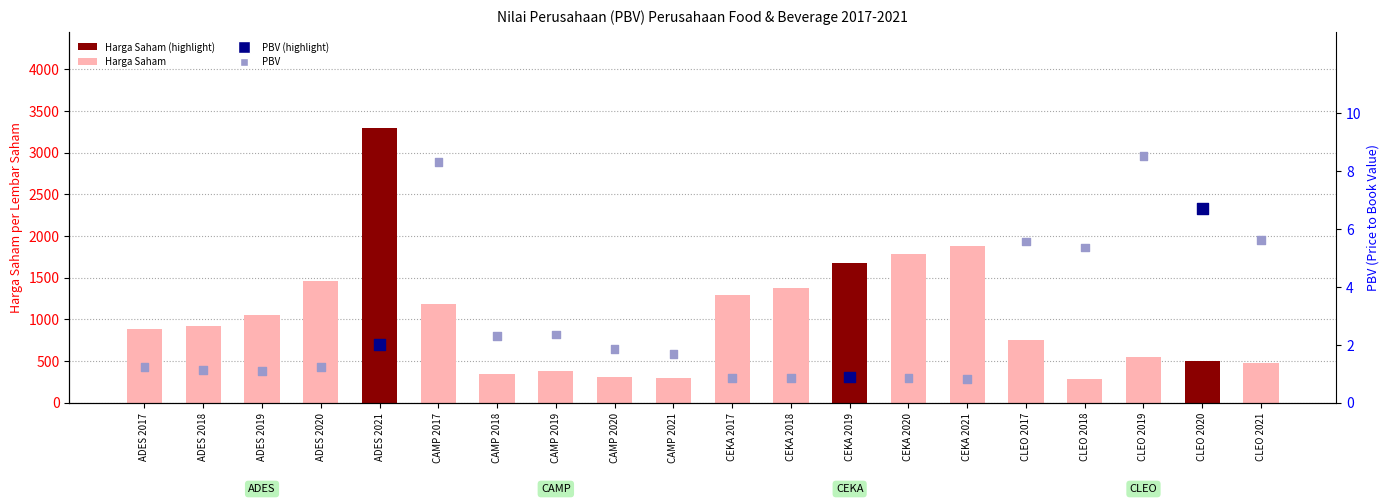

At how many categories does at least one series exceed 2900?

1